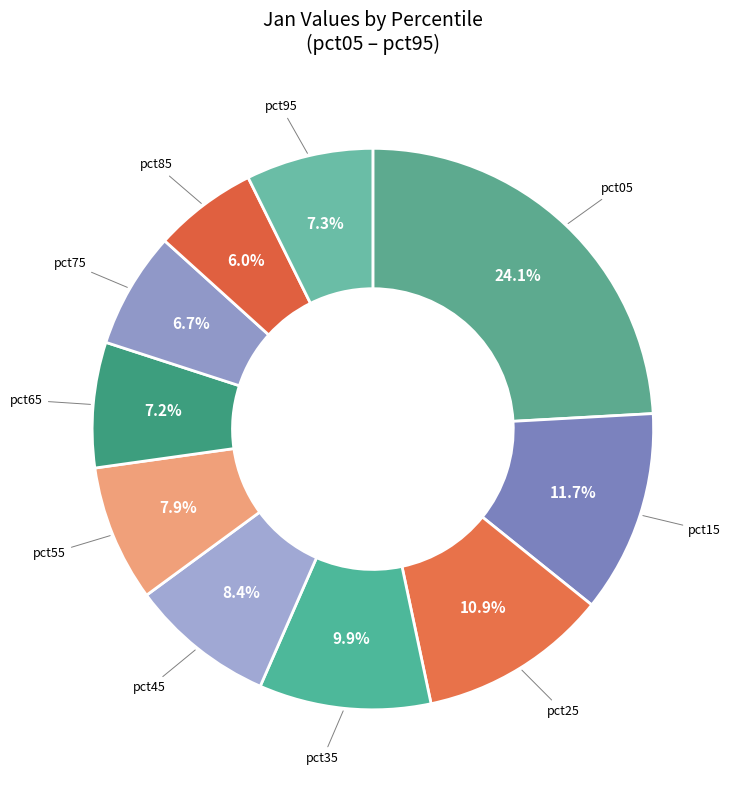

How many slices are in this pie chart?

10